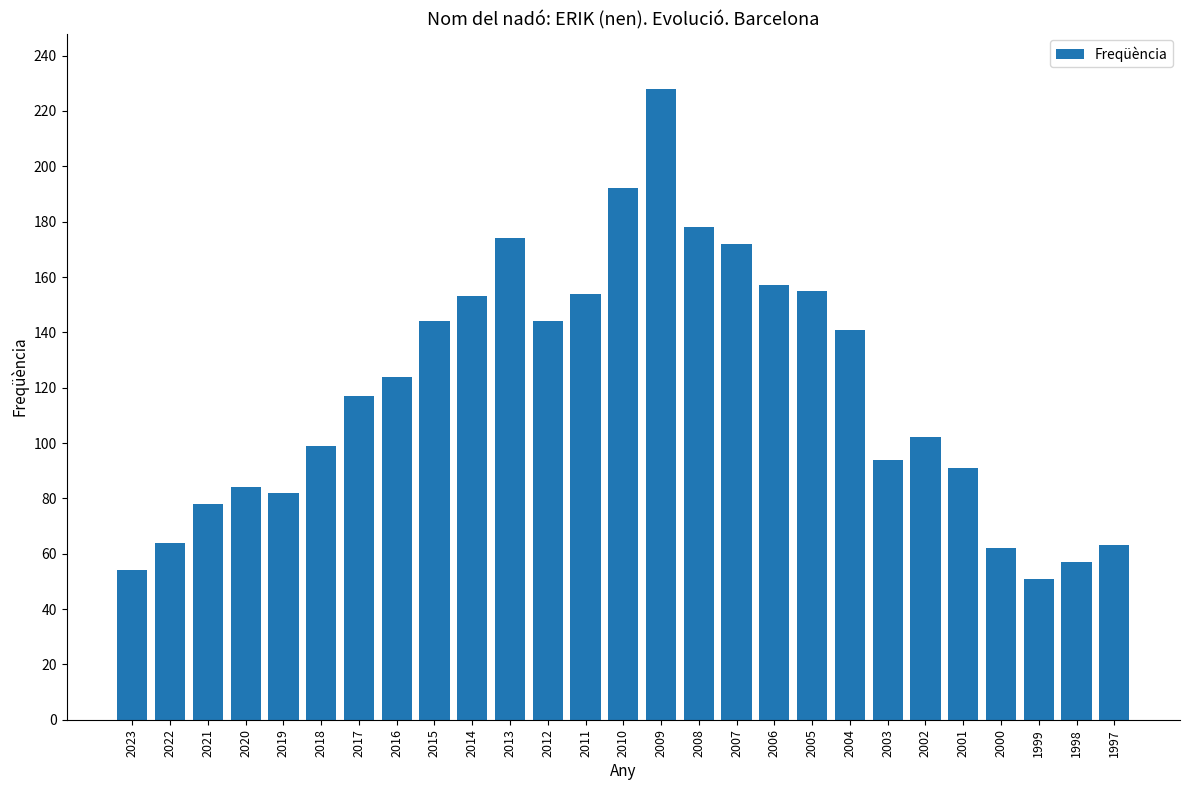

How many values are below 117?

13